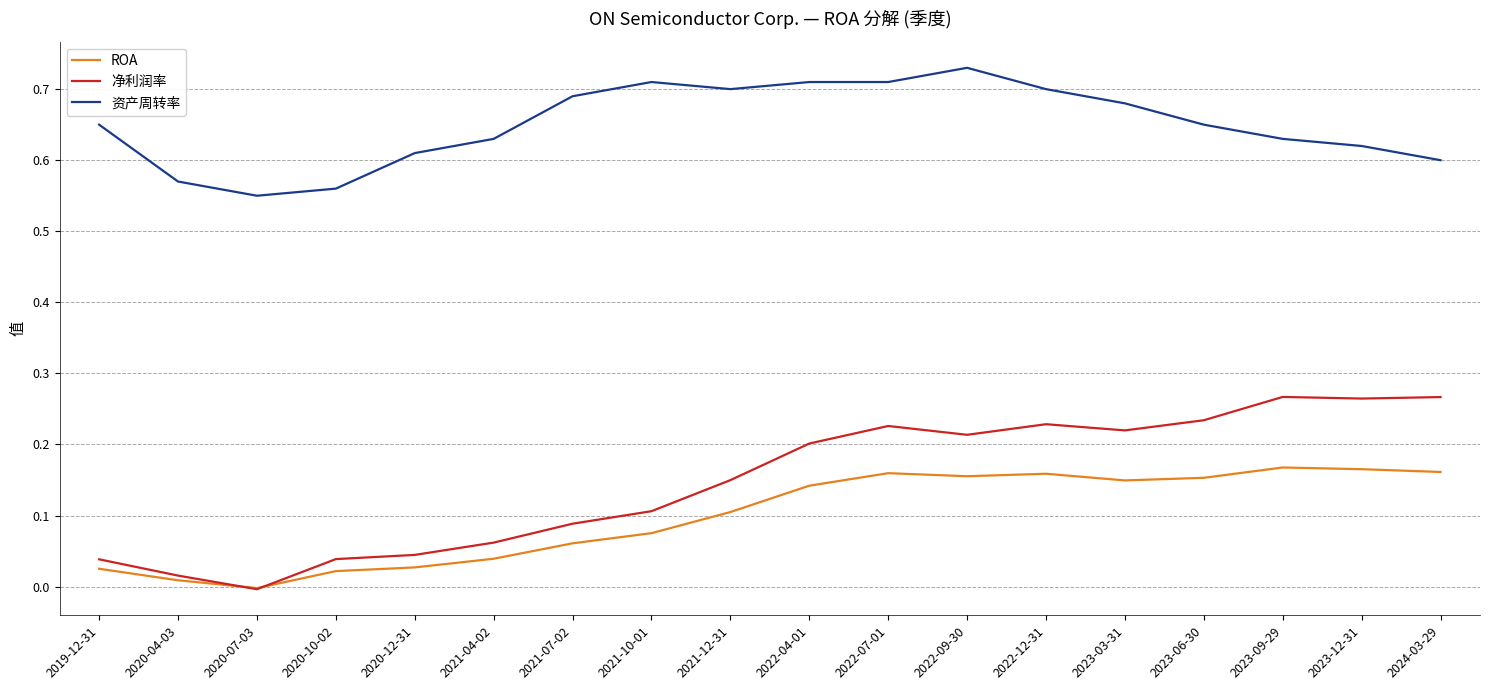

True or false: 资产周转率 and ROA intersect in this chart.

False